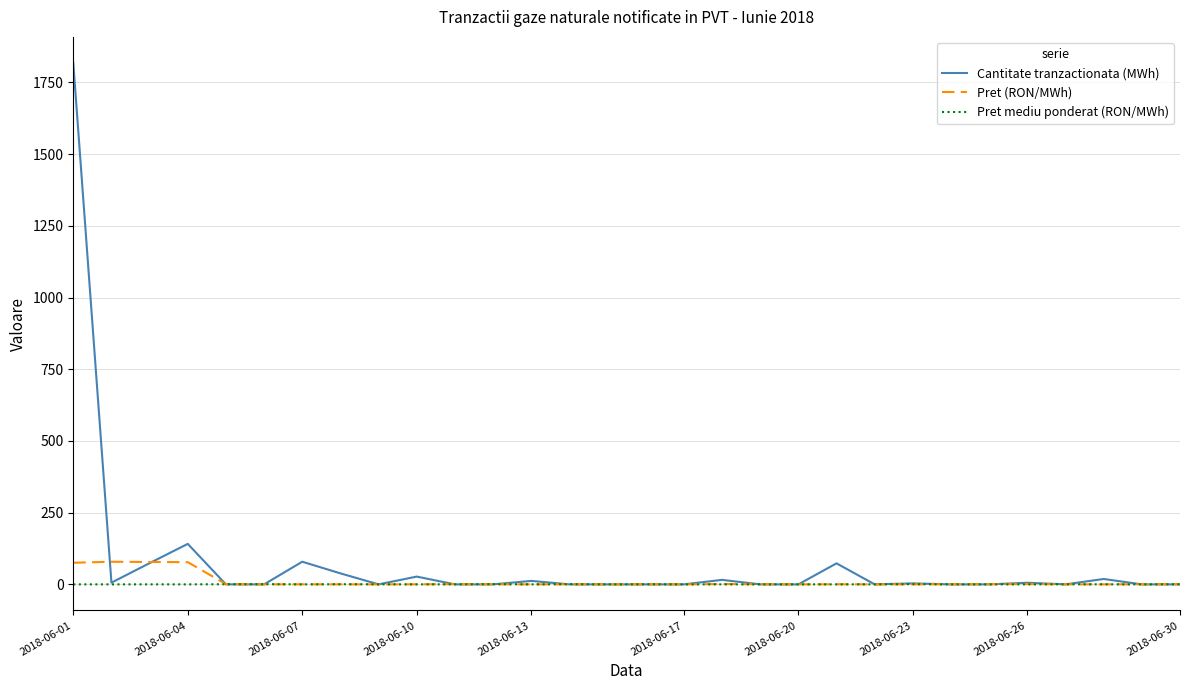

Which series has the widest spread of values?

Cantitate tranzactionata (MWh)